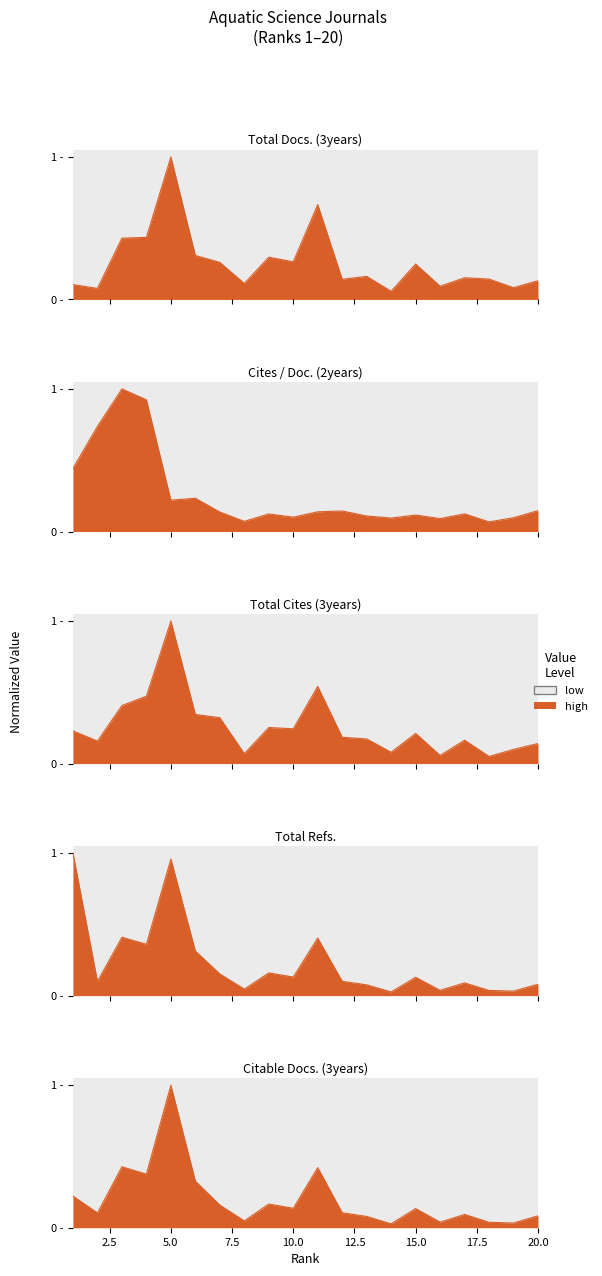

True or false: Total Docs. (3years) and Cites / Doc. (2years) cross at least once.

True